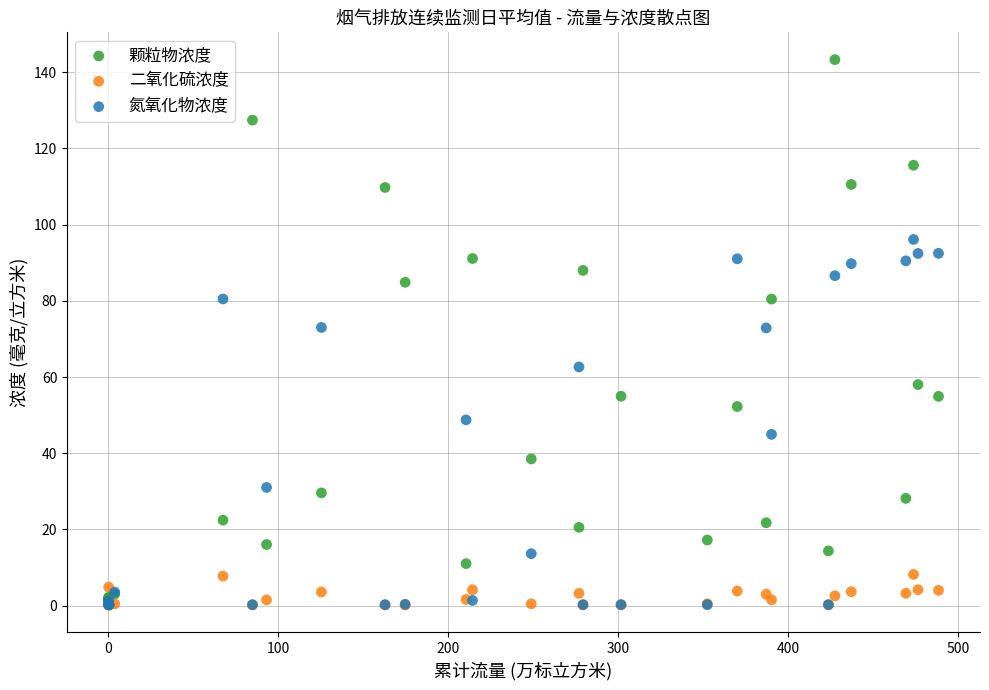

Which series reaches the maximum Y coordinate?

颗粒物浓度